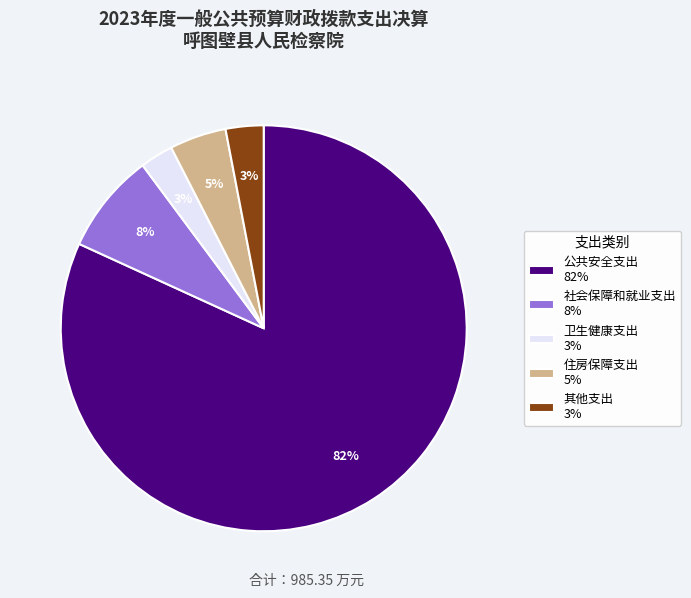

To the nearest percent, what percentage of the pie is 卫生健康支出 3%?

3%